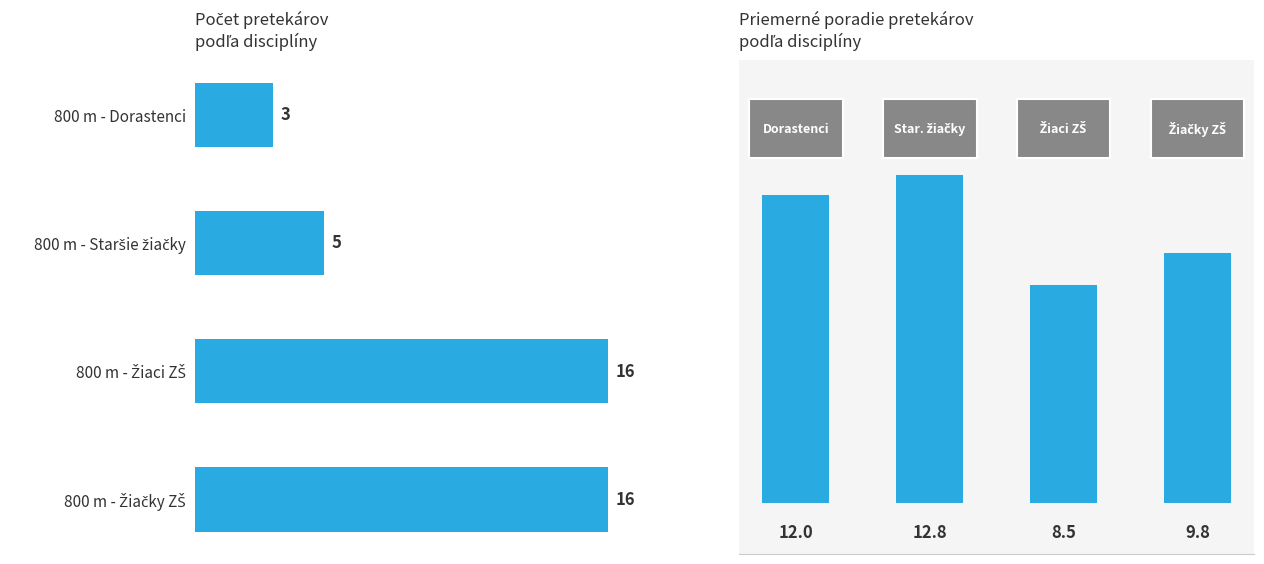

Does the chart contain any negative values?

No